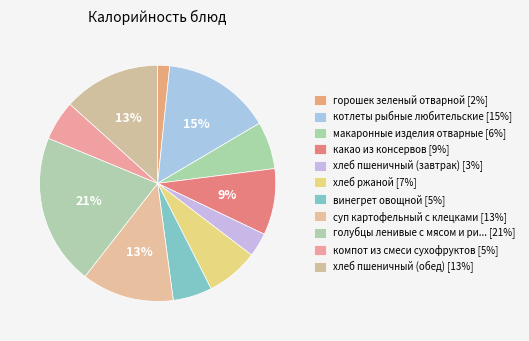

How many segments does this pie chart have?

11